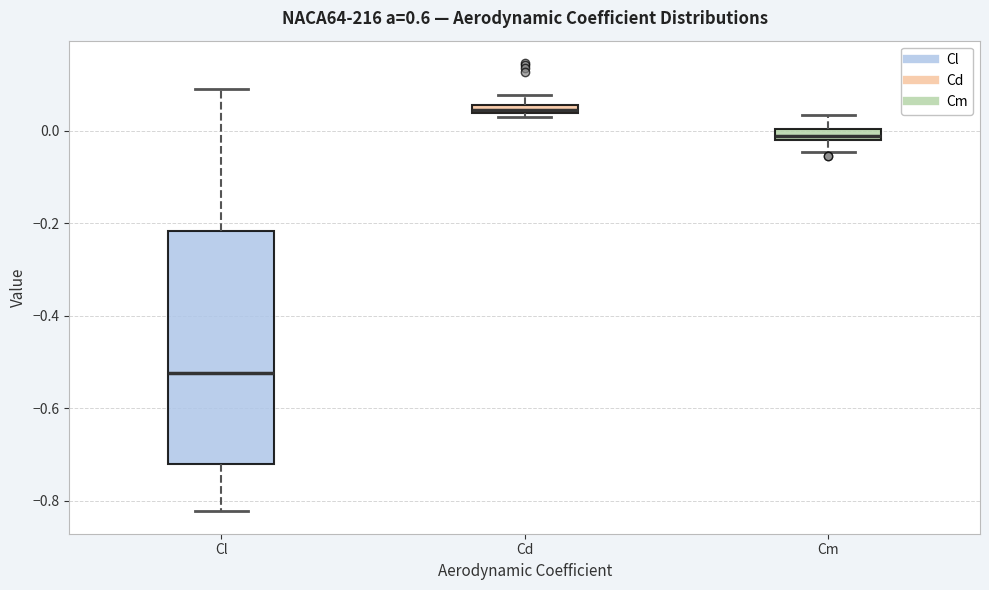

Which box has the highest median line?

Cd